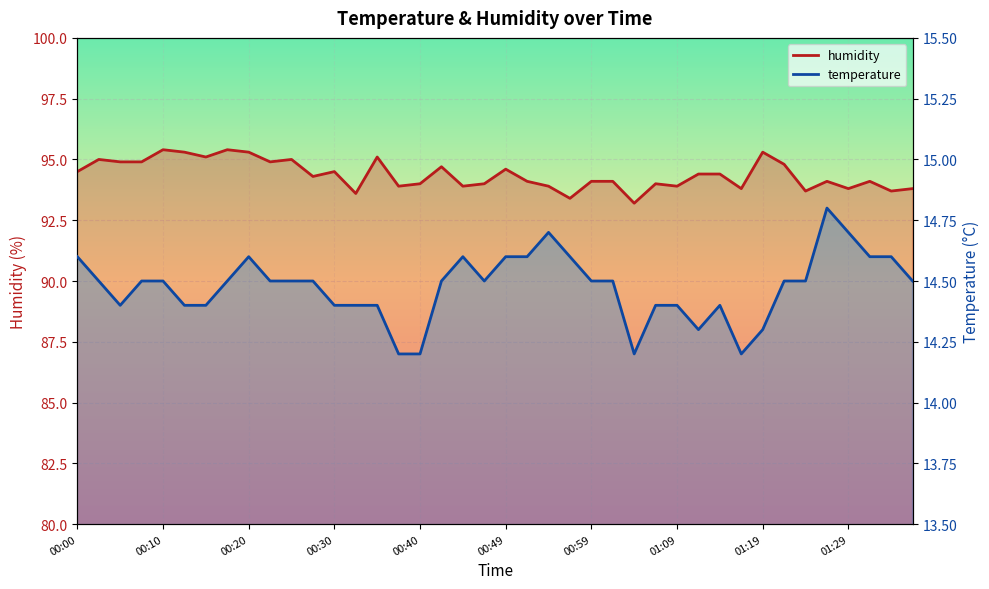

Is it true that humidity equals 93.9 at 01:09?

True